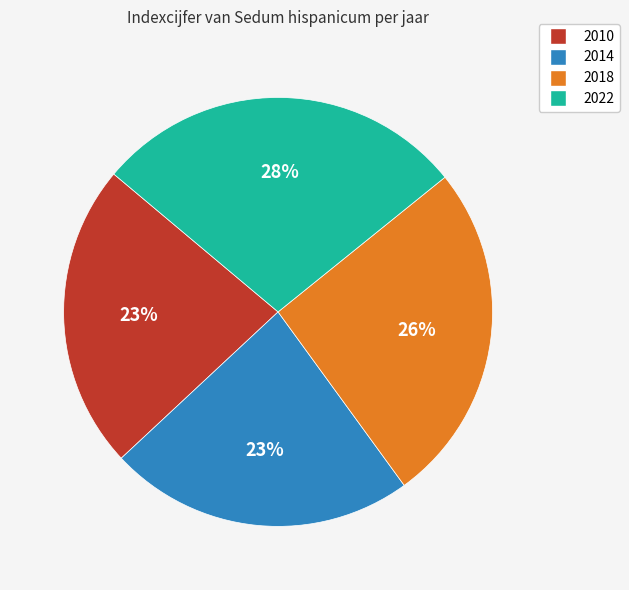

How many slices are in this pie chart?

4